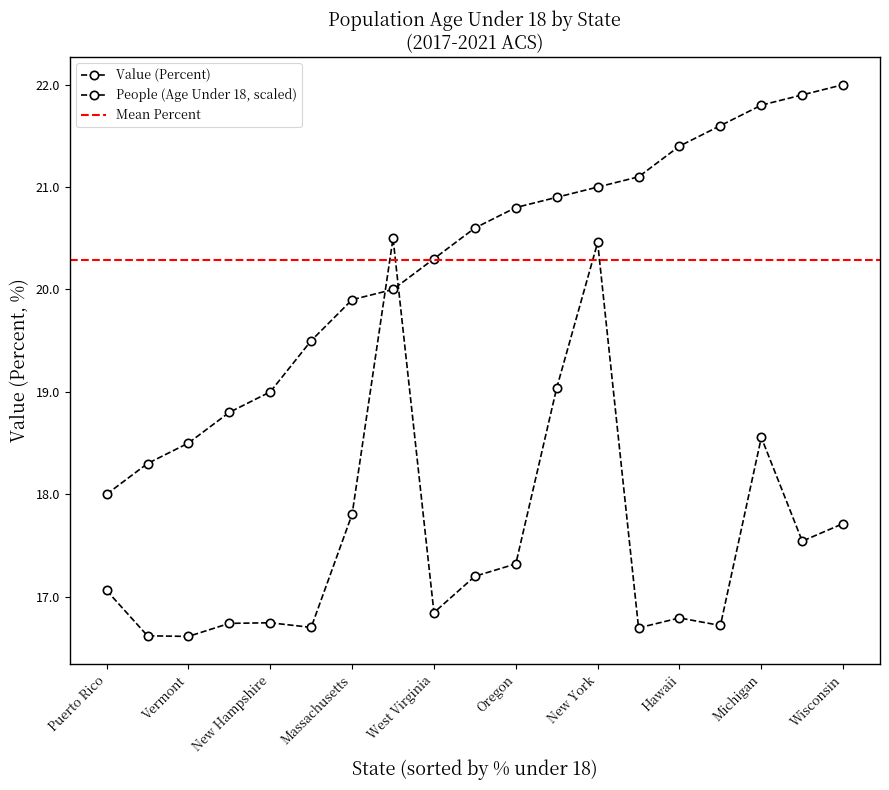

Between Rhode Island and Connecticut, which is larger?

Connecticut